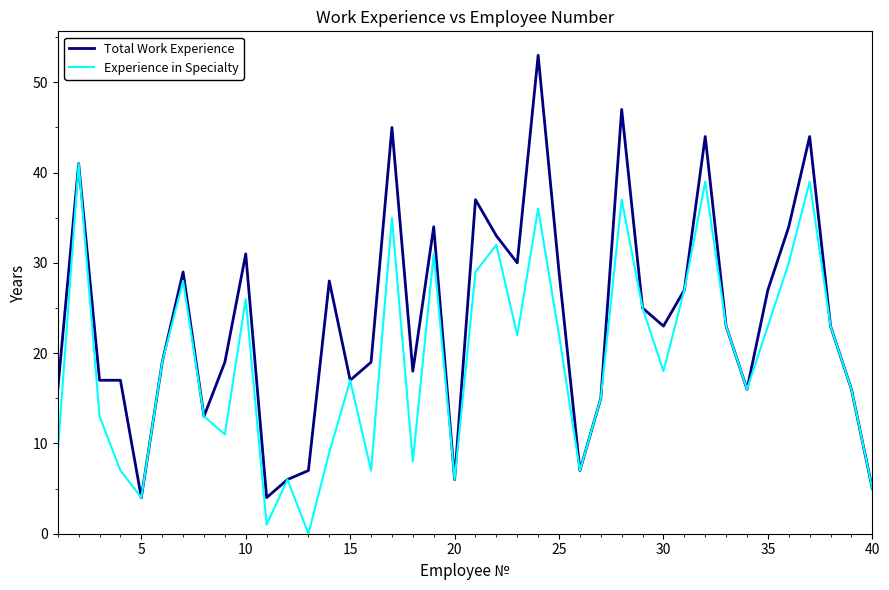

What is the difference between the maximum and minimum values in the Experience in Specialty series?

41